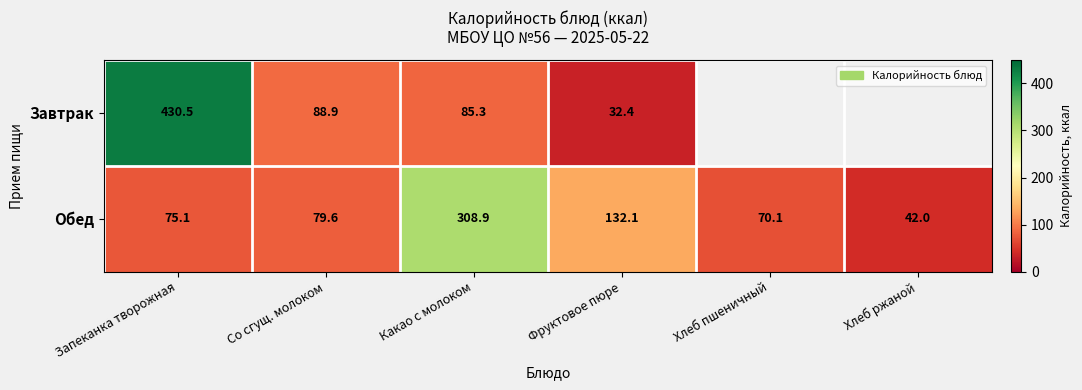

What is the spread (max minus min) of values at Какао с молоком?

223.6